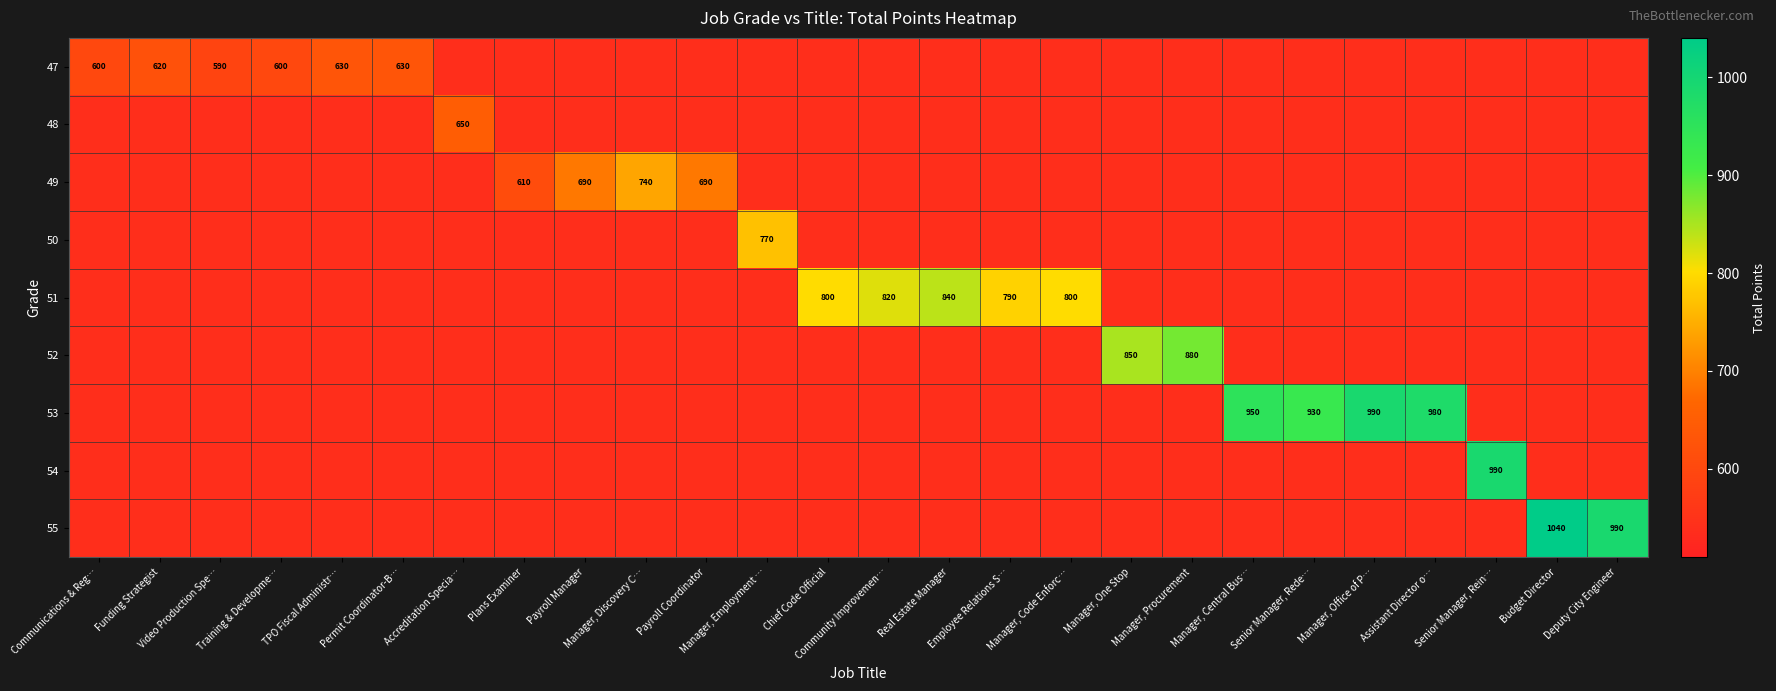

What is the difference between the maximum and minimum values in the 48 series?

110